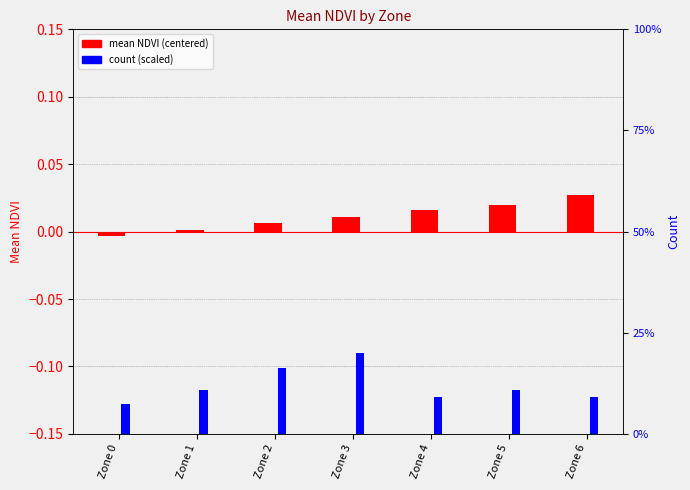

How many series are shown in this chart?

2